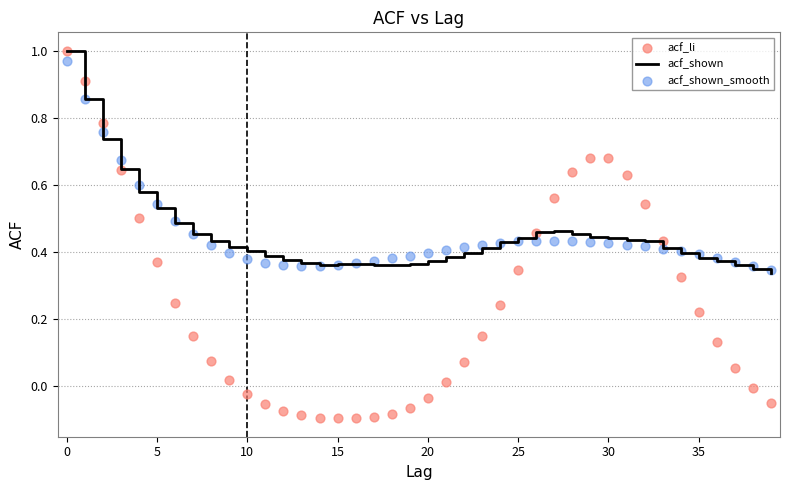

Which series reaches the maximum Y coordinate?

acf_shown